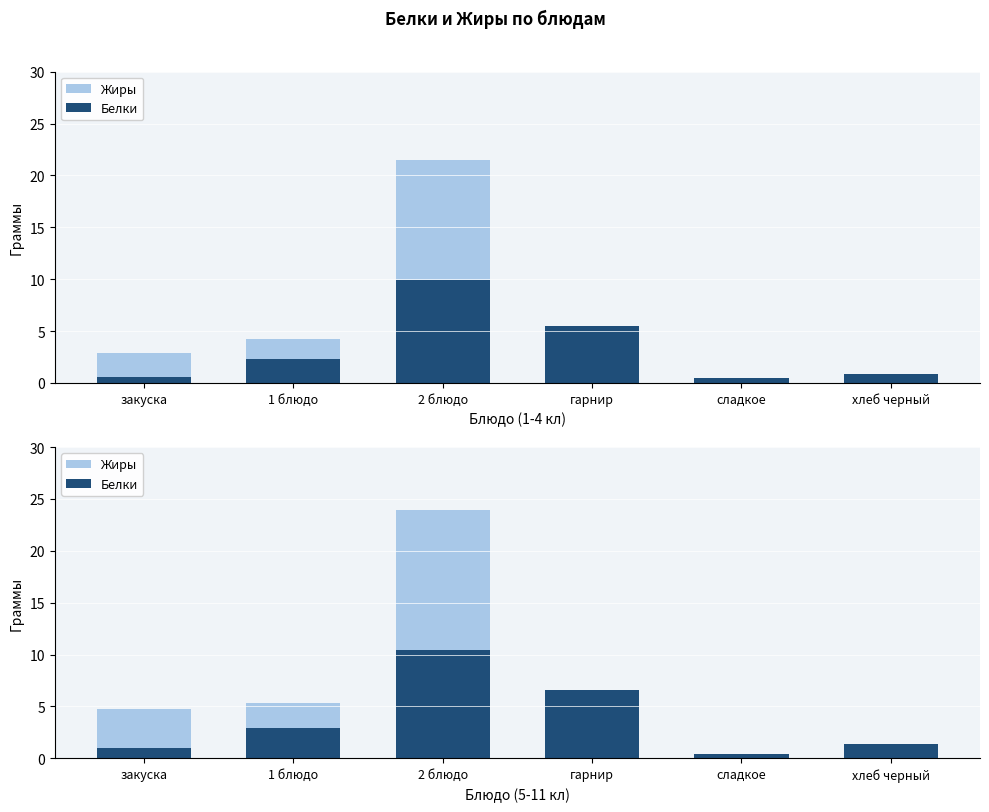

The value of Жиры at закуска is 7.0. True or false?

False